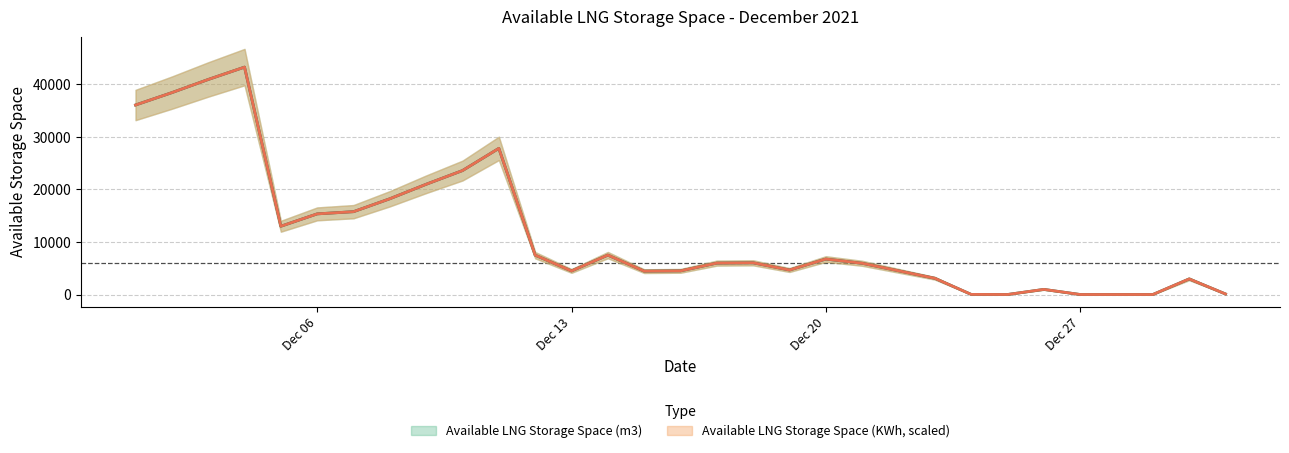

At which category does the chart reach its minimum across all series?

2021-12-25